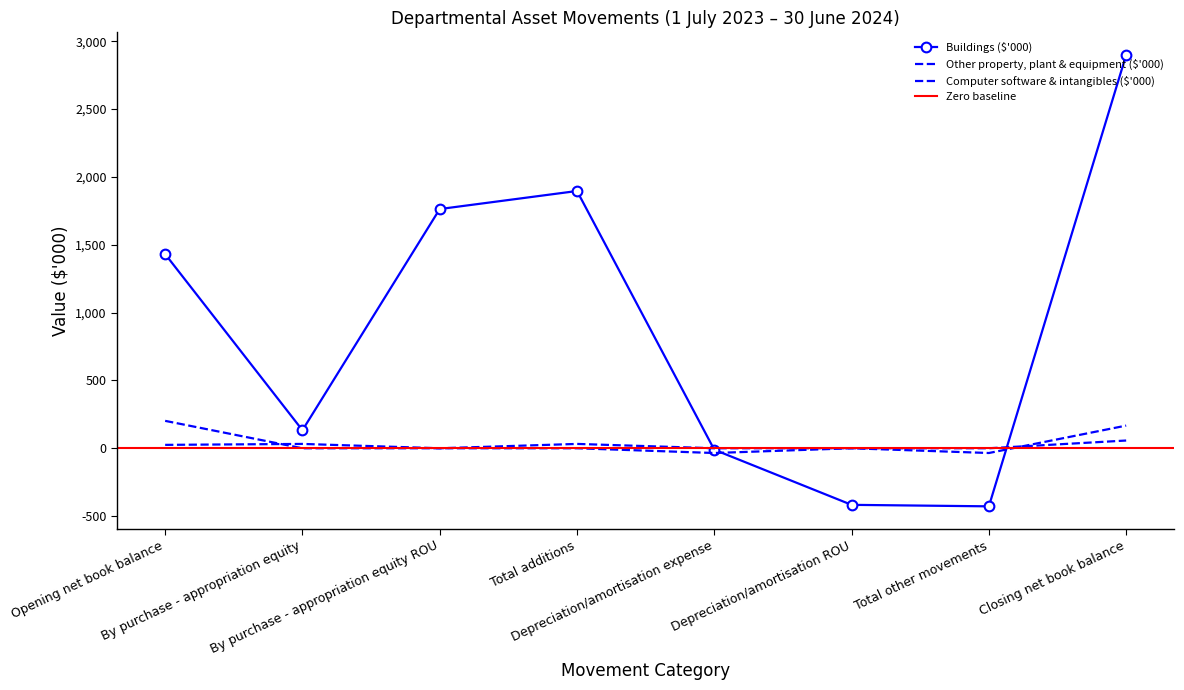

Which series ends up on top after the final intersection of Other property, plant & equipment ($'000) and Buildings ($'000)?

Buildings ($'000)